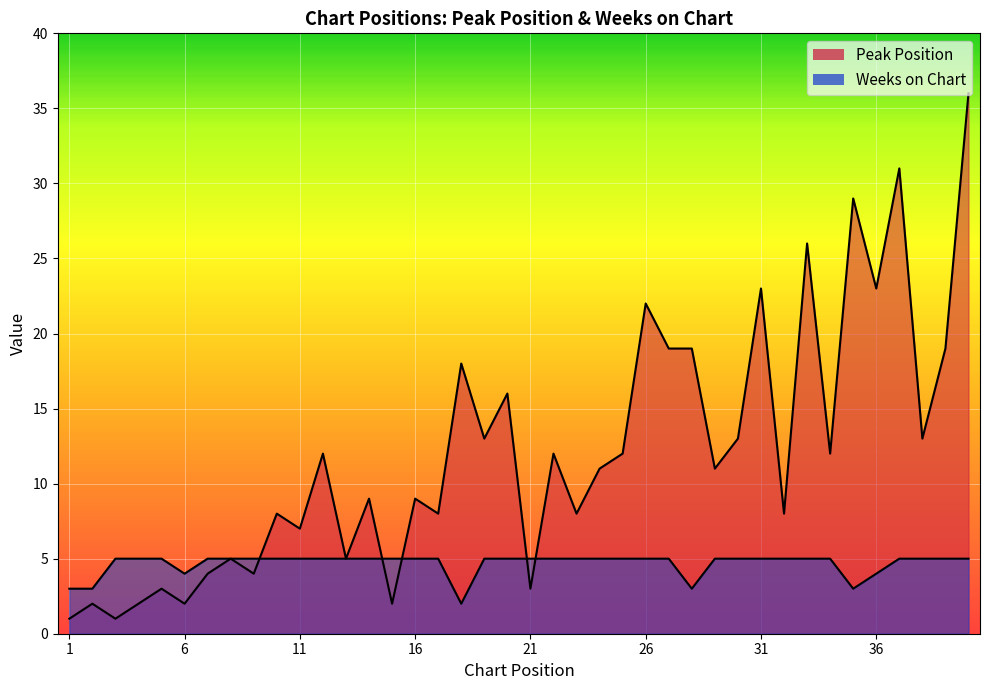

Reading left to right, what are all the values shown in this chart?

Peak Position: 1=1	2=2	3=1	4=2	5=3	6=2	7=4	8=5	9=4	10=8	11=7	12=12	13=5	14=9	15=2	16=9	17=8	18=18	19=13	20=16	21=3	22=12	23=8	24=11	25=12	26=22	27=19	28=19	29=11	30=13	31=23	32=8	33=26	34=12	35=29	36=23	37=31	38=13	39=19	40=36
Weeks on Chart: 1=3	2=3	3=5	4=5	5=5	6=4	7=5	8=5	9=5	10=5	11=5	12=5	13=5	14=5	15=5	16=5	17=5	18=2	19=5	20=5	21=5	22=5	23=5	24=5	25=5	26=5	27=5	28=3	29=5	30=5	31=5	32=5	33=5	34=5	35=3	36=4	37=5	38=5	39=5	40=5